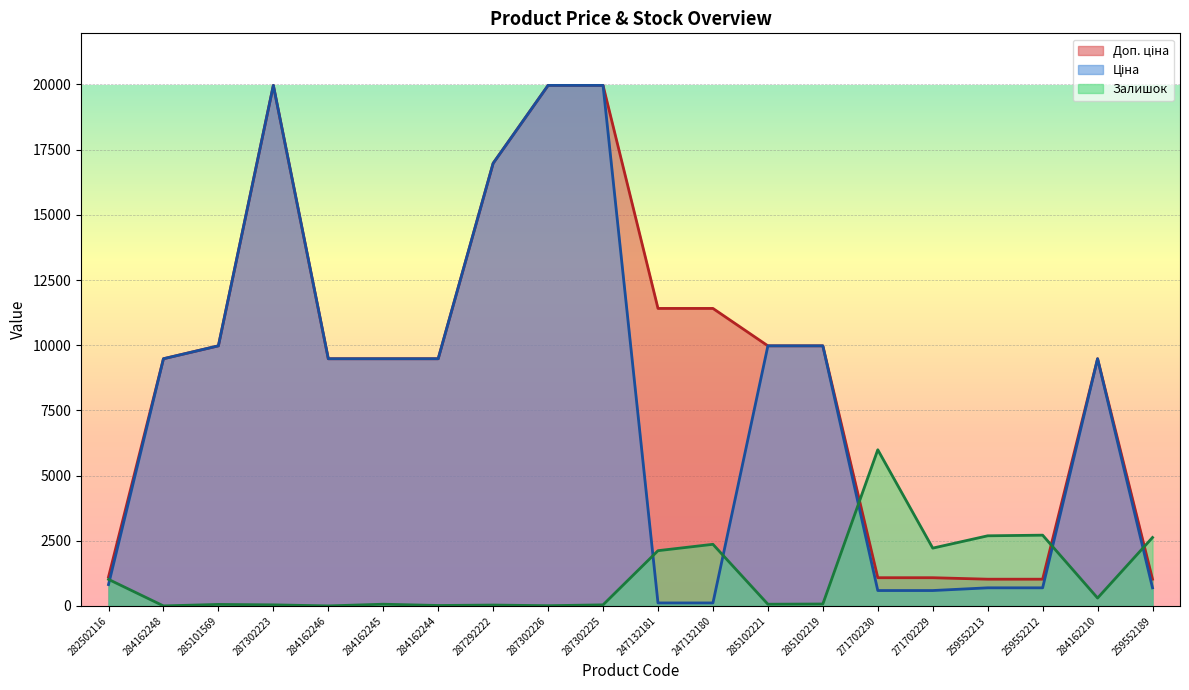

Rank the series at 285101569 from lowest to highest value.

Залишок, Ціна, Доп. ціна